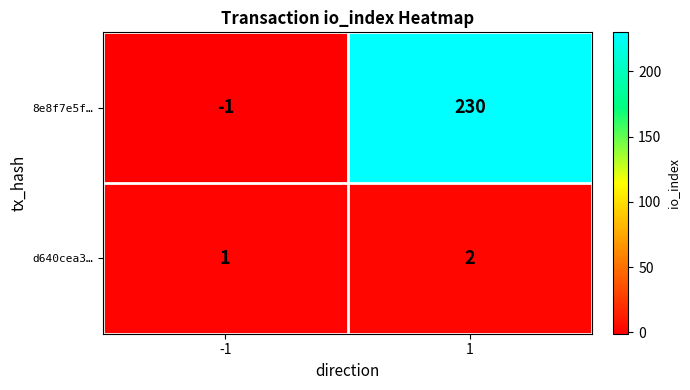

The value of d640cea3… at -1 is 1. True or false?

True